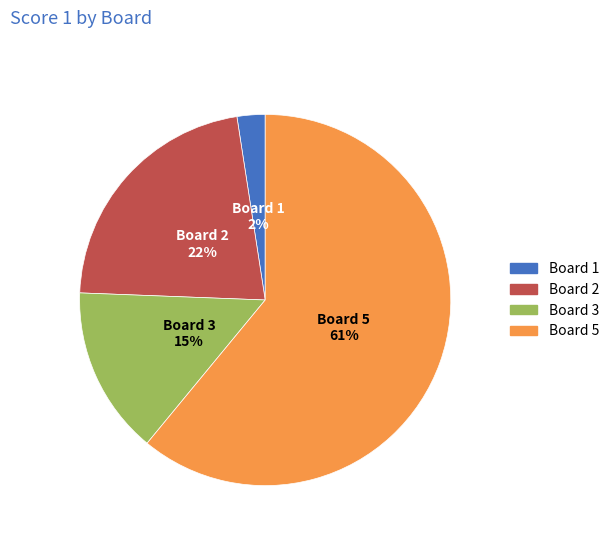

To the nearest percent, what is the difference between the largest and smallest slice percentages?

59%